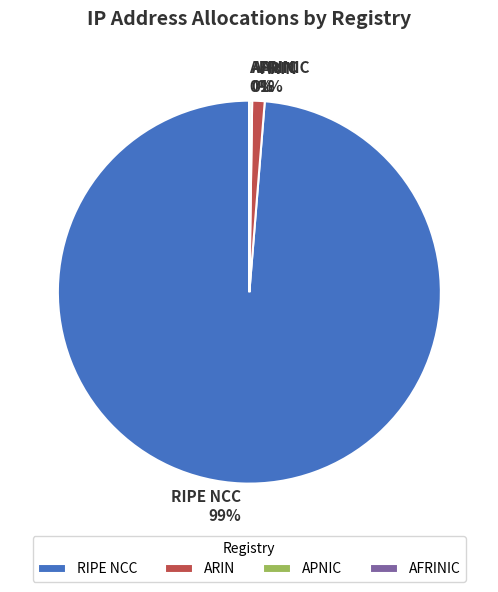

To the nearest percent, what is the difference between the RIPE NCC and ARIN slice percentages?

98%